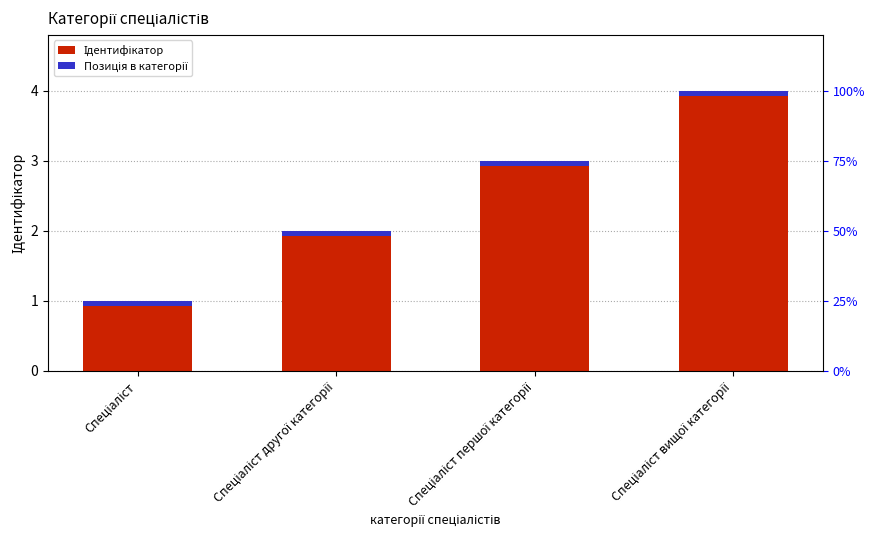

Count the values in the range 2 to 4.

3